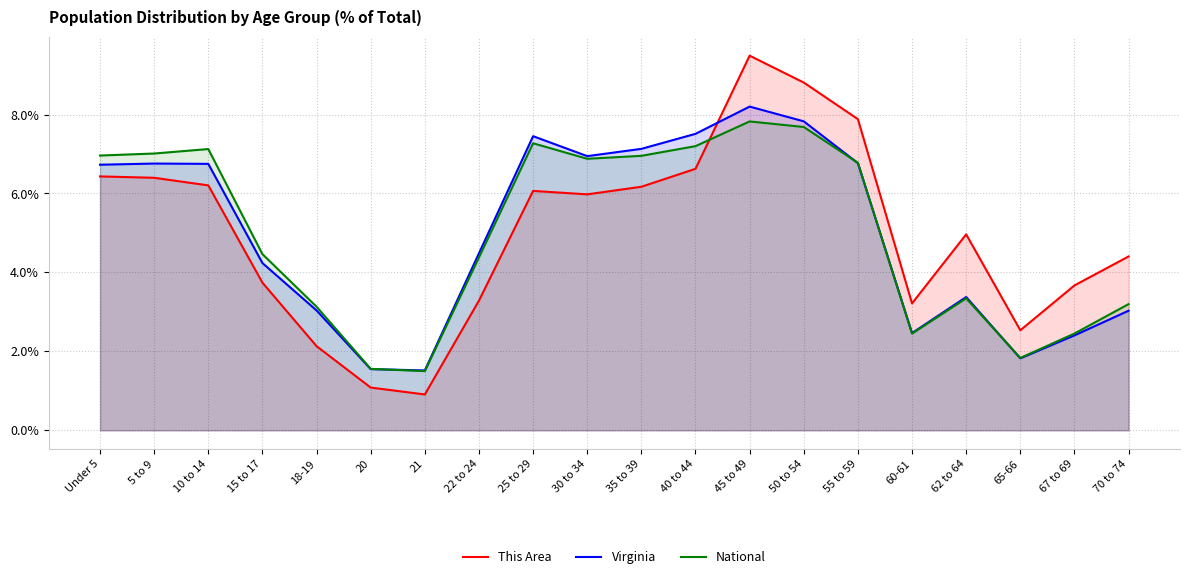

How many times do Virginia and This Area cross each other?

1